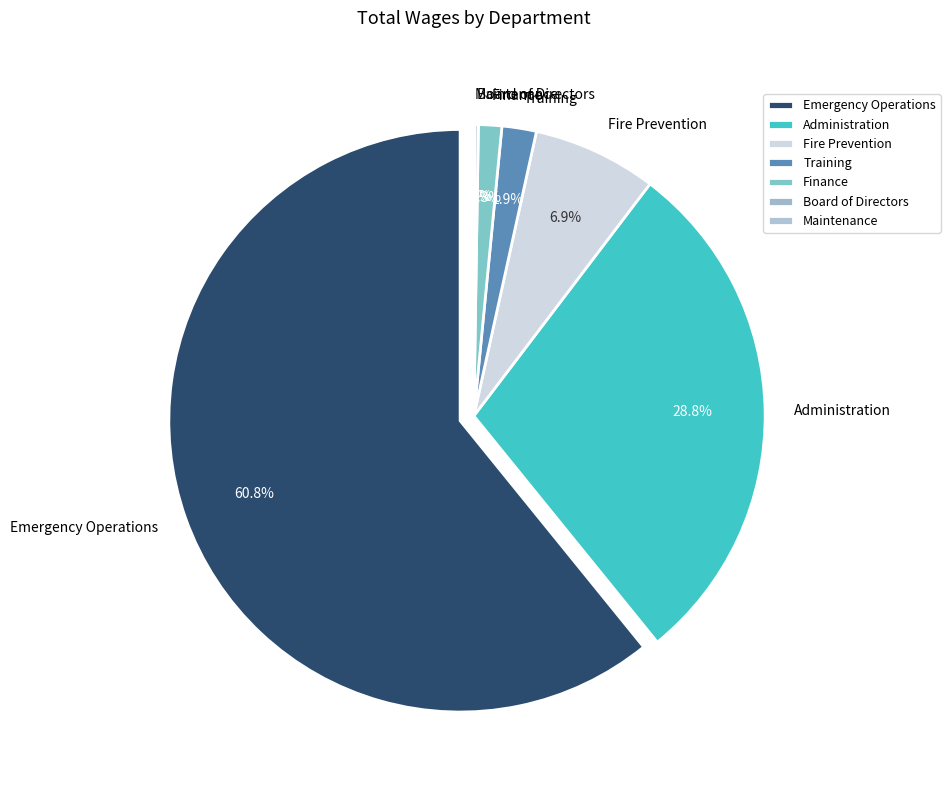

What percentage is the Administration slice, to the nearest percent?

29%